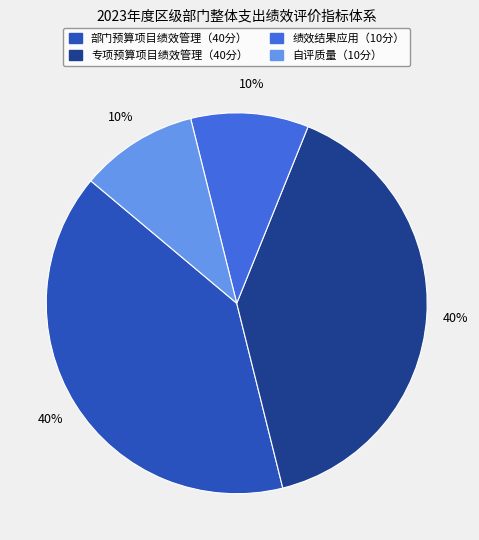

Between 专项预算项目绩效管理（40分） and 自评质量（10分）, which is larger?

专项预算项目绩效管理（40分）